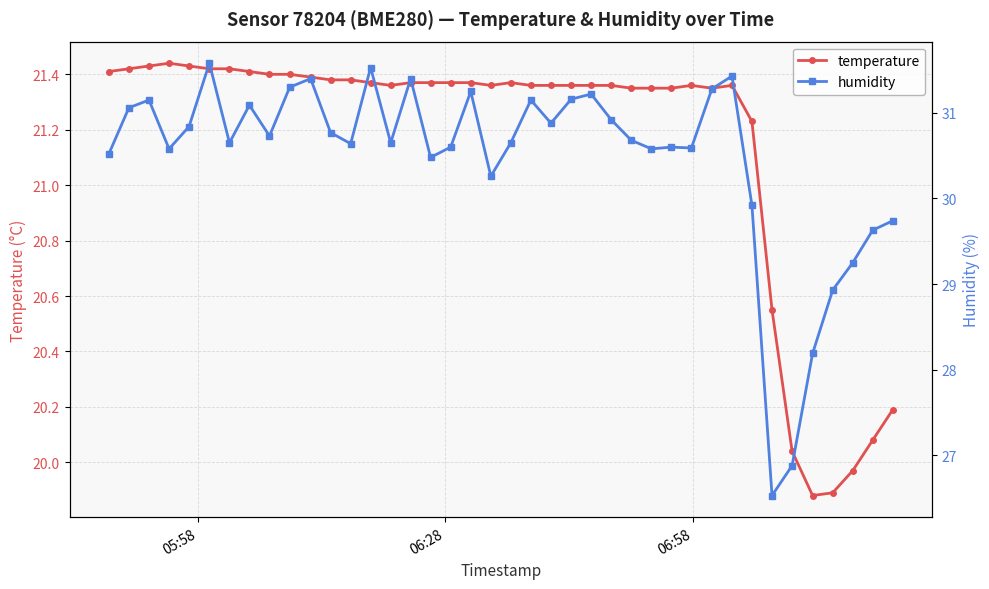

Count the temperature values in the range 21 to 22.

33